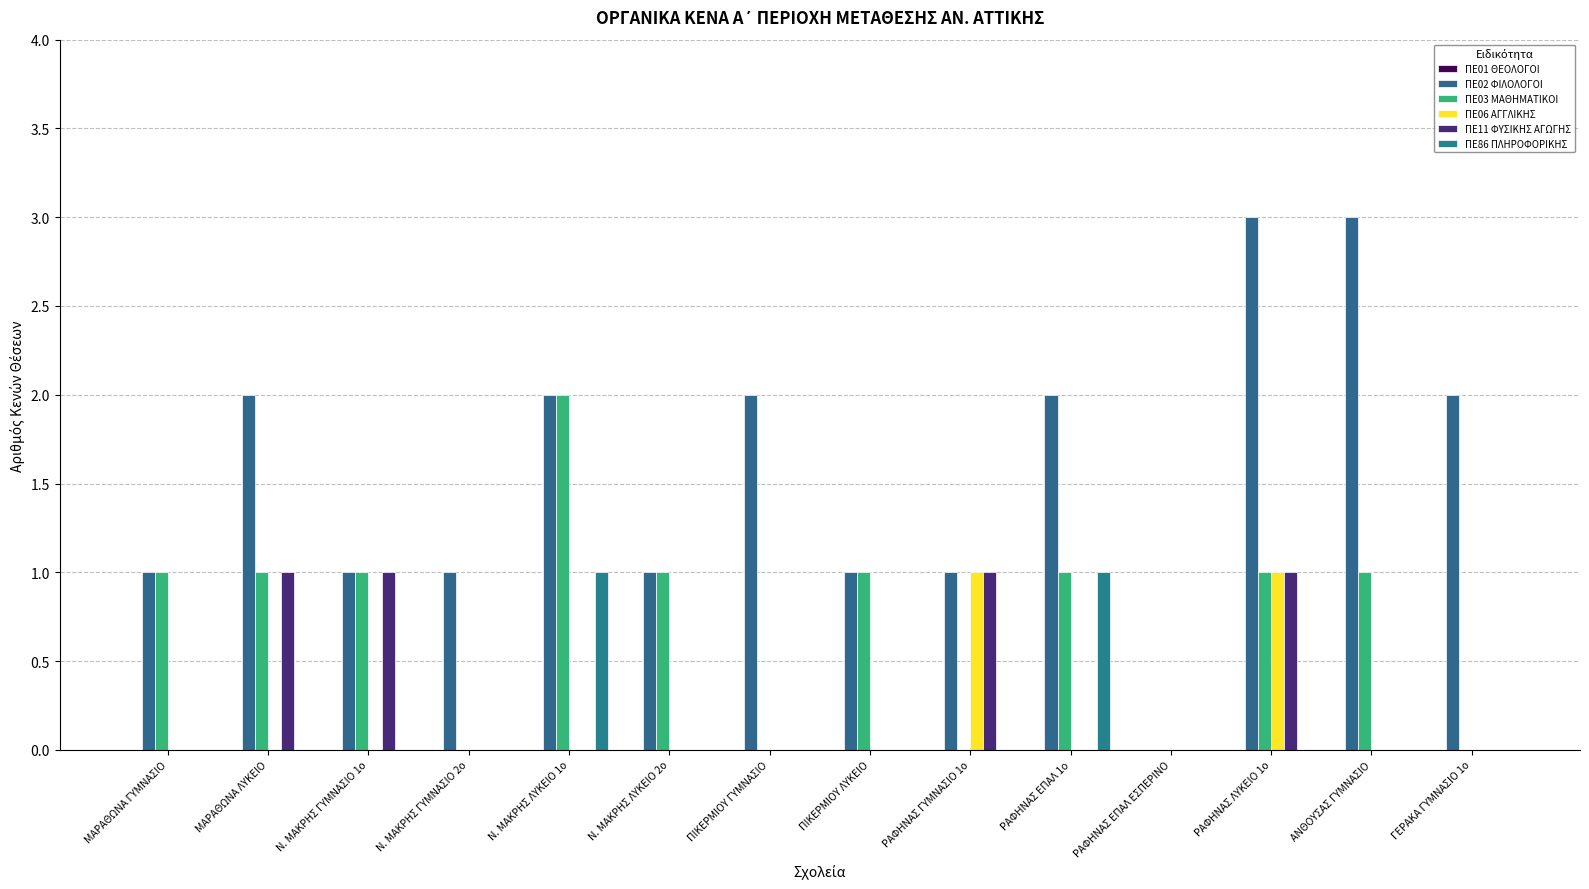

At how many categories does at least one series exceed 2?

2